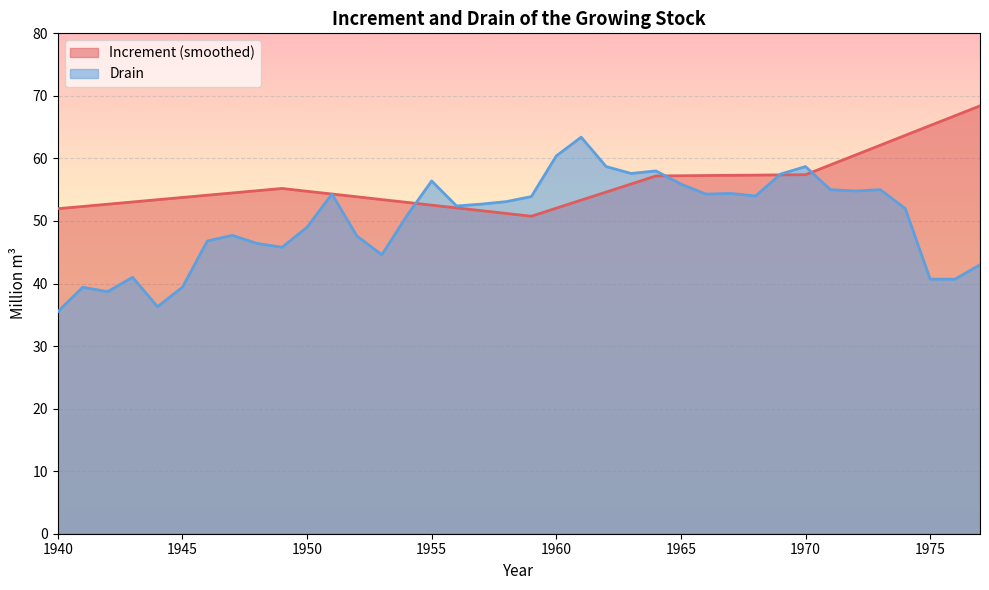

Where do Drain and Increment (smoothed) first cross each other?

1954 and 1955